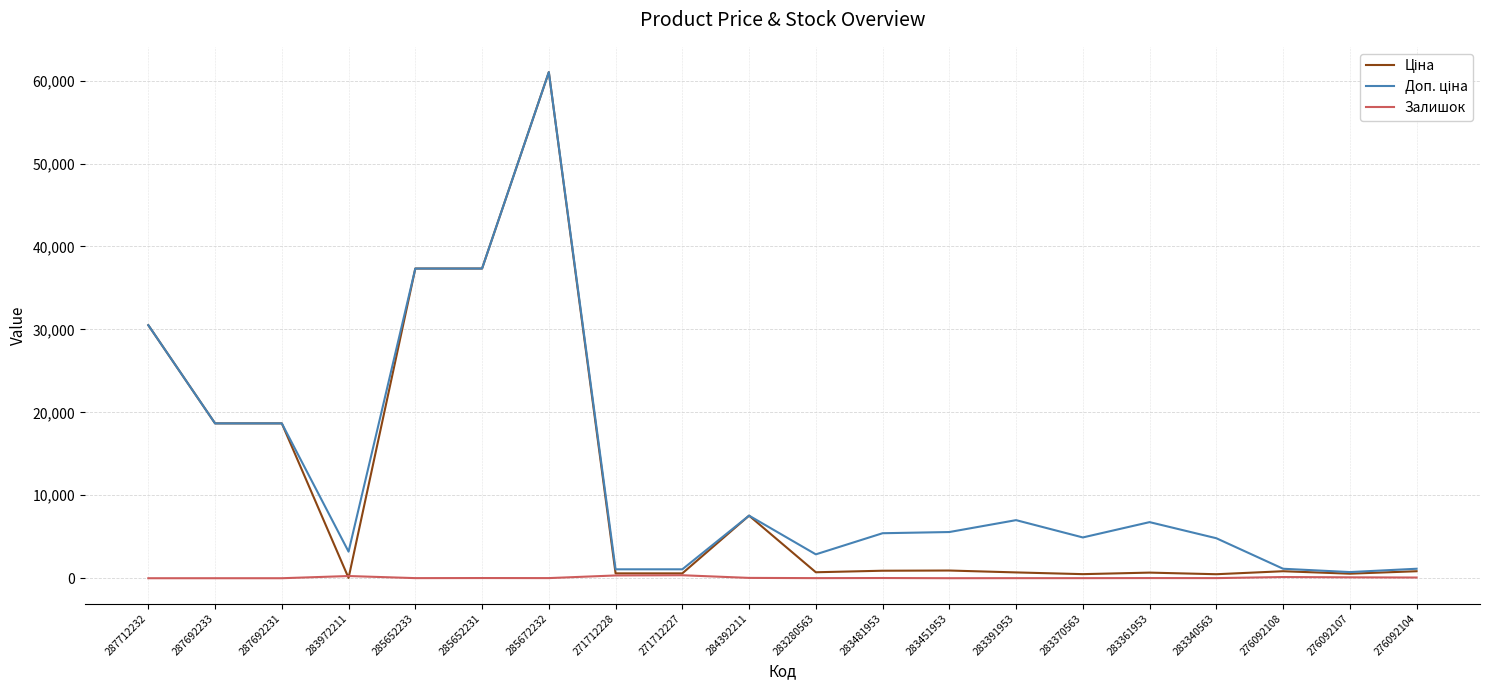

At which category is the sum across all series the highest?

285672232